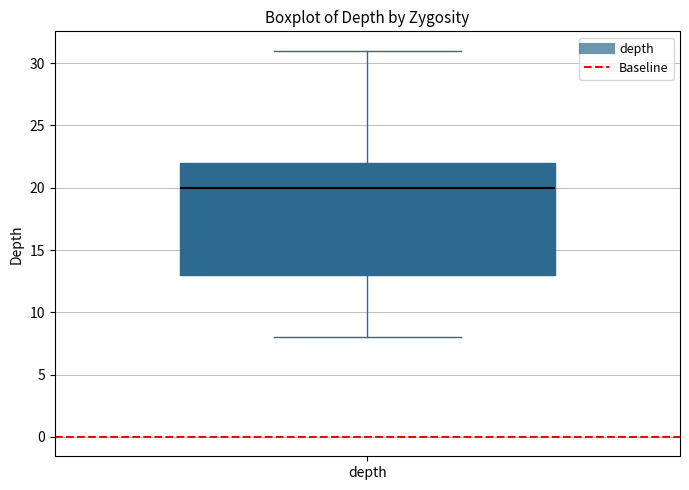

Read this box plot against the y-axis: the position of the median line, the range covered by the box, and the ends of both whiskers. The values are not printed on the chart, so give them approximately, as read against the axis.

median 20, box 13 to 22, whiskers 8 to 31